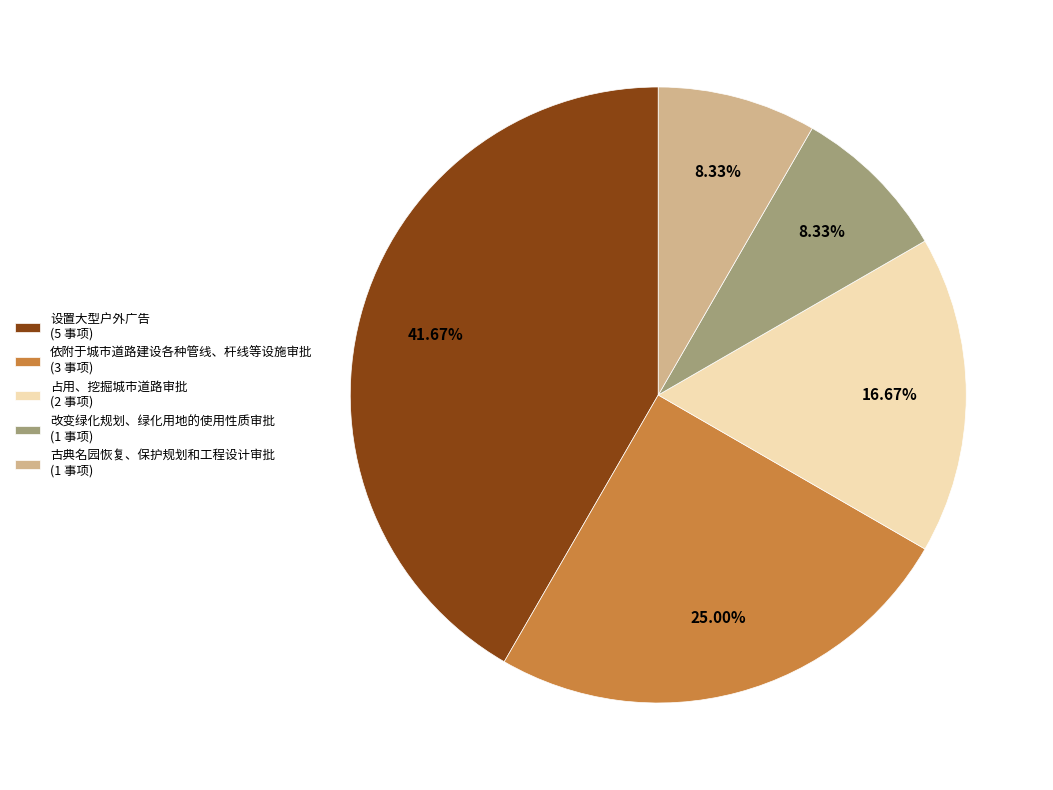

What is the total percentage of 依附于城市道路建设各种管线、杆线等设施审批 and 设置大型户外广告?

66.7%